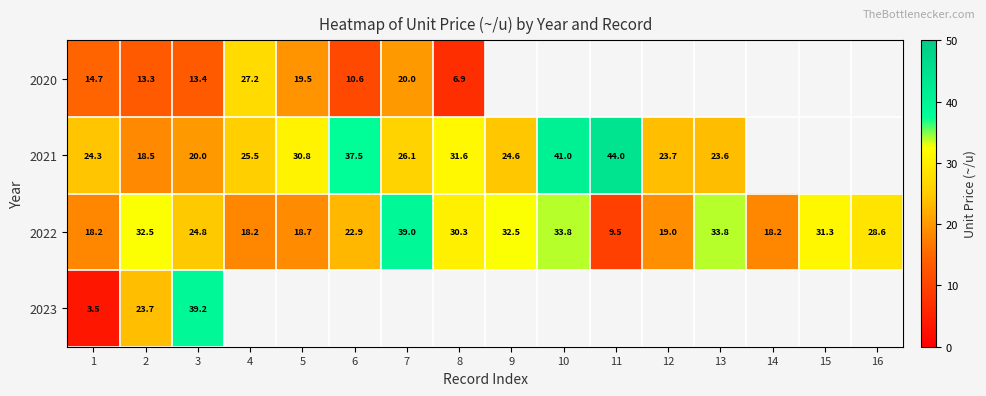

What is the difference between the highest and lowest values at 3?

25.8